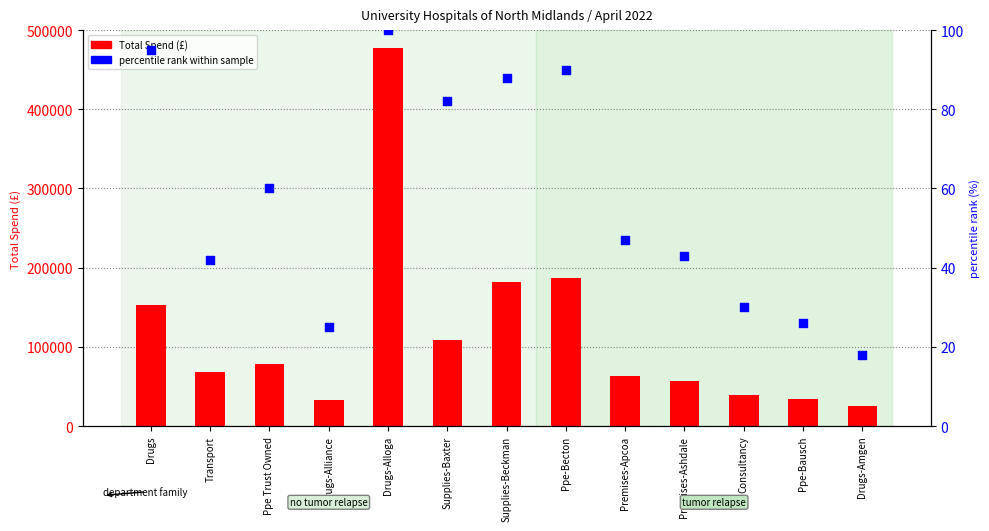

What is the total value across all series at Ppe Trust Owned?

78546.0